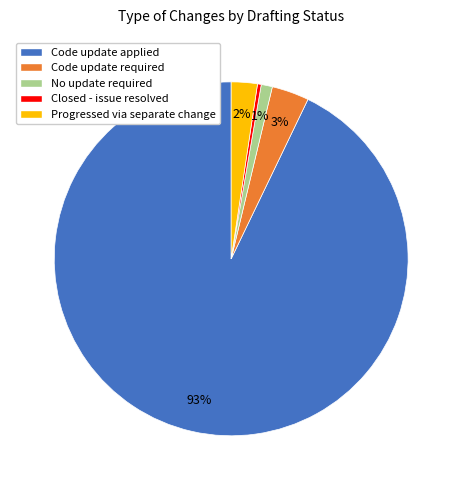

Is there any slice that represents more than half of the pie?

Yes